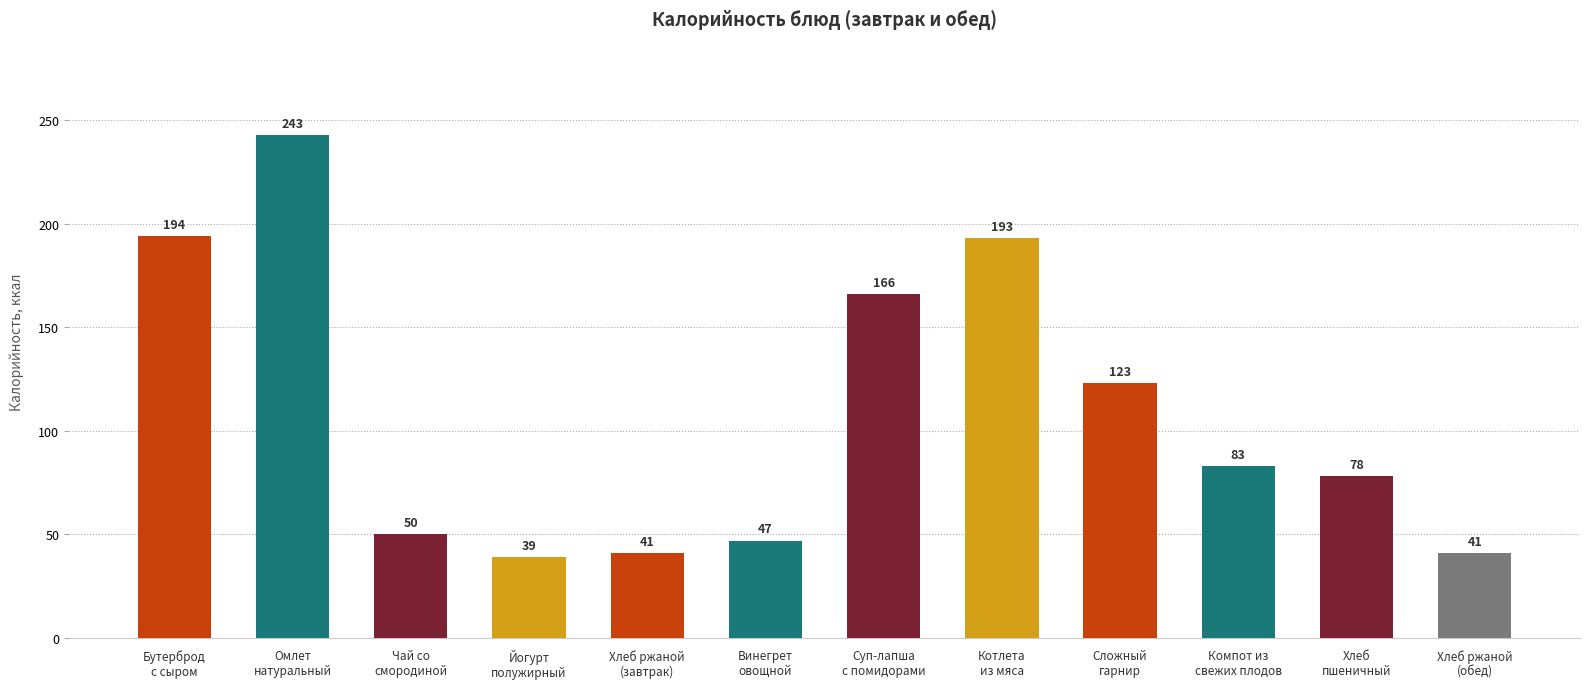

The chart shows a value of 243 at Омлет
натуральный. True or false?

True